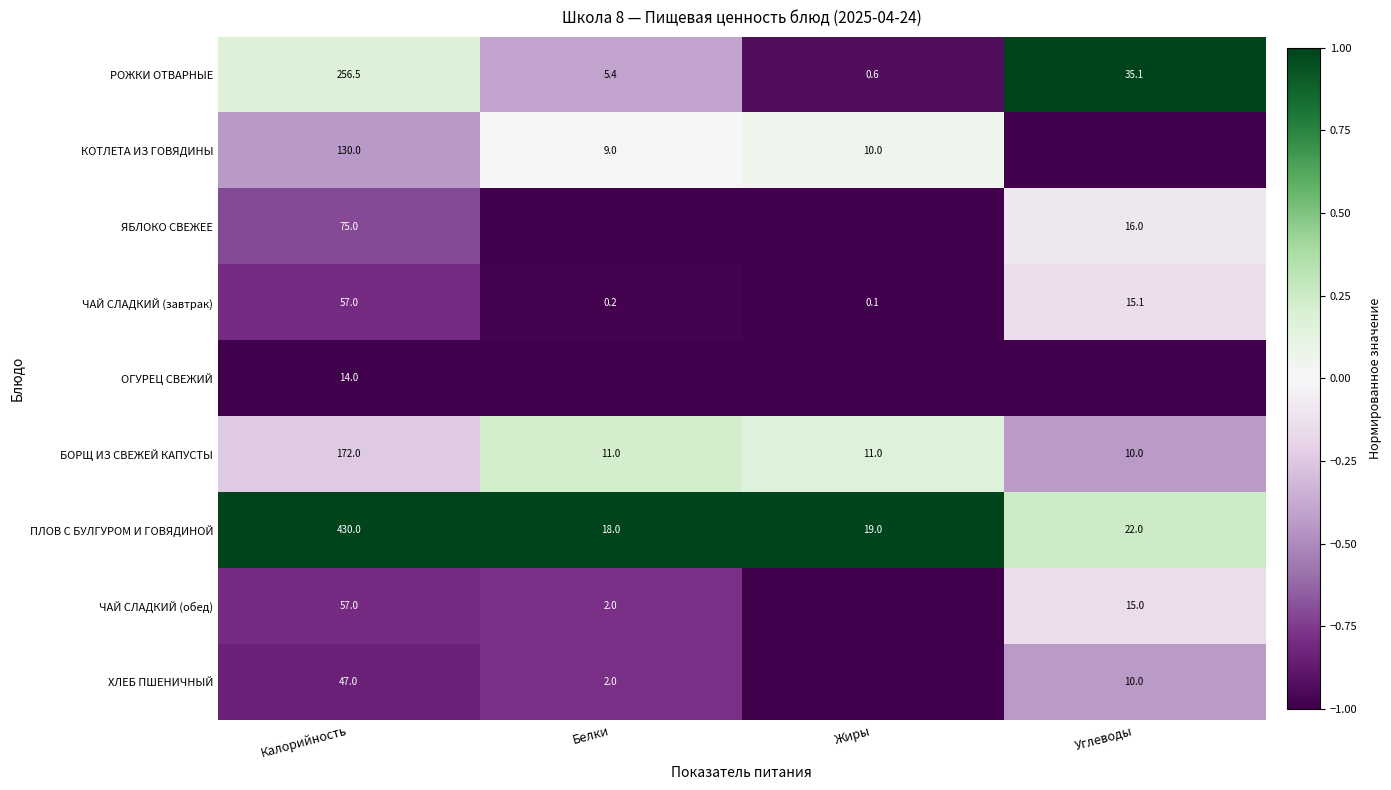

What is the difference between the second highest and minimum values in the ЧАЙ СЛАДКИЙ (завтрак) series?

15.0